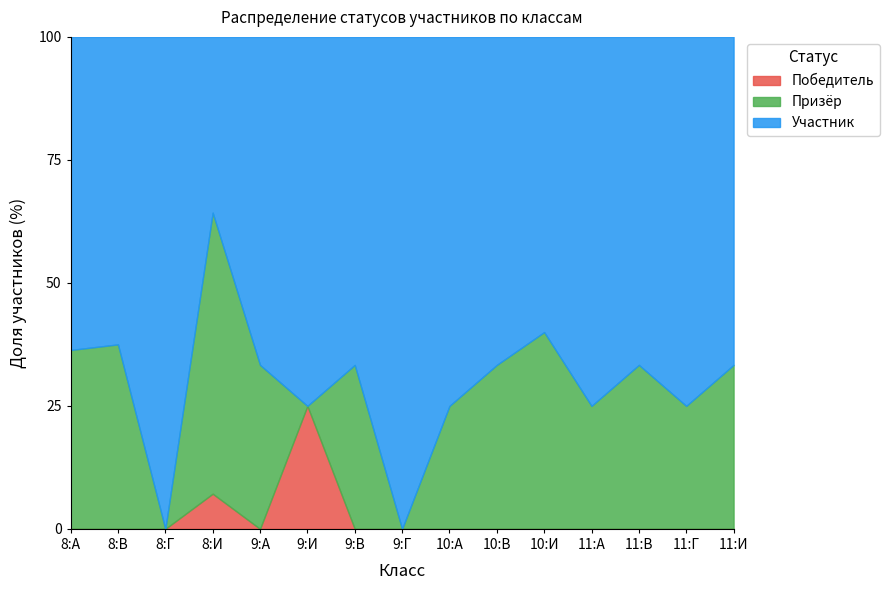

How many lines are shown in the chart?

3